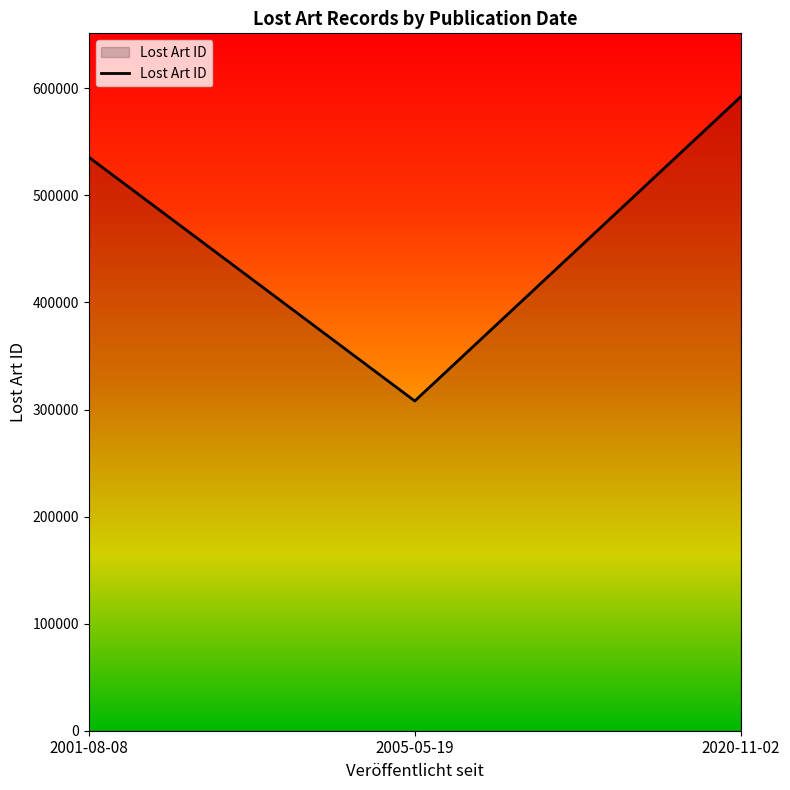

What is the change in value from 2001-08-08 to 2020-11-02?

+56437